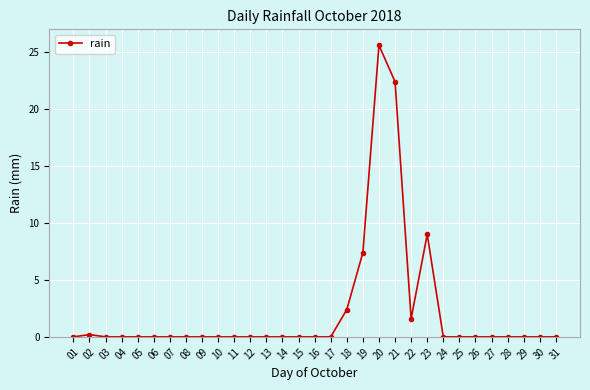

The chart shows a value of 0.0 at 01. True or false?

True